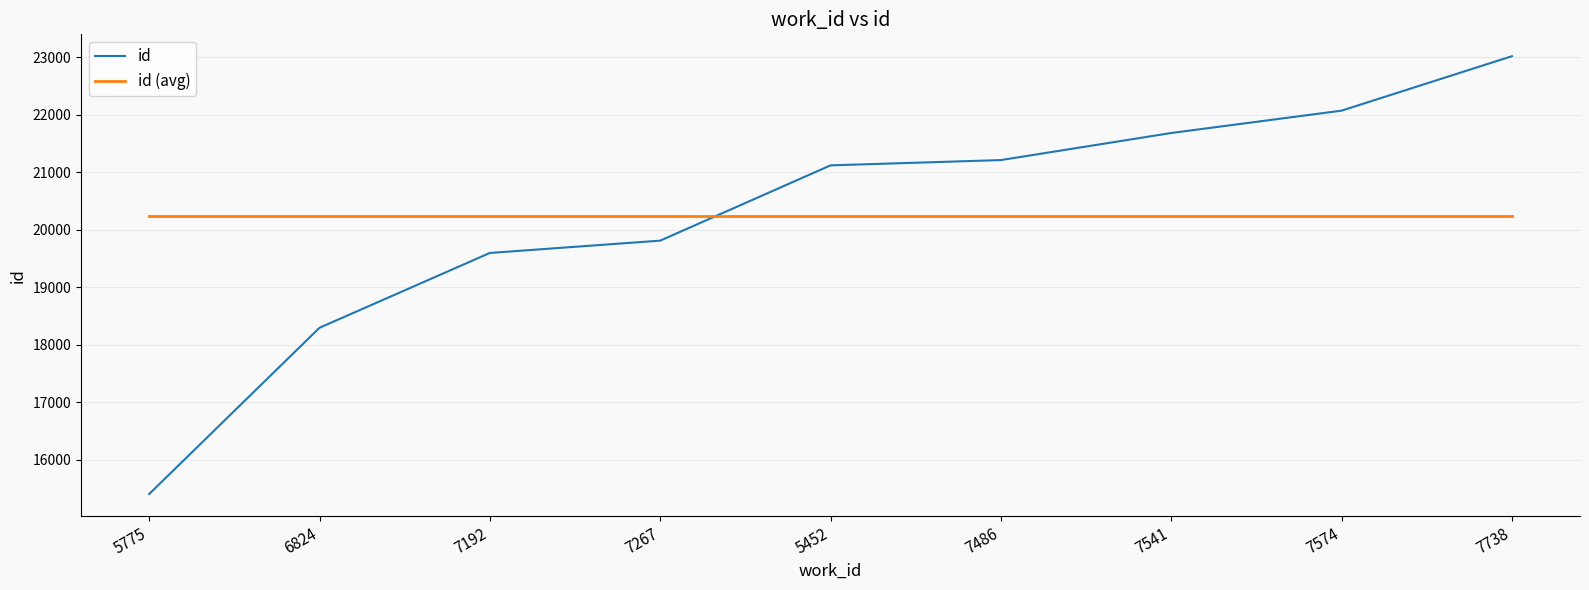

Reading left to right, extract all data points from this chart.

id: 5775=15401.0	6824=18294.0	7192=19596.0	7267=19810.0	5452=21120.0	7486=21212.0	7541=21683.0	7574=22072.0	7738=23019.0
id (avg): 5775=20245.2	6824=20245.2	7192=20245.2	7267=20245.2	5452=20245.2	7486=20245.2	7541=20245.2	7574=20245.2	7738=20245.2